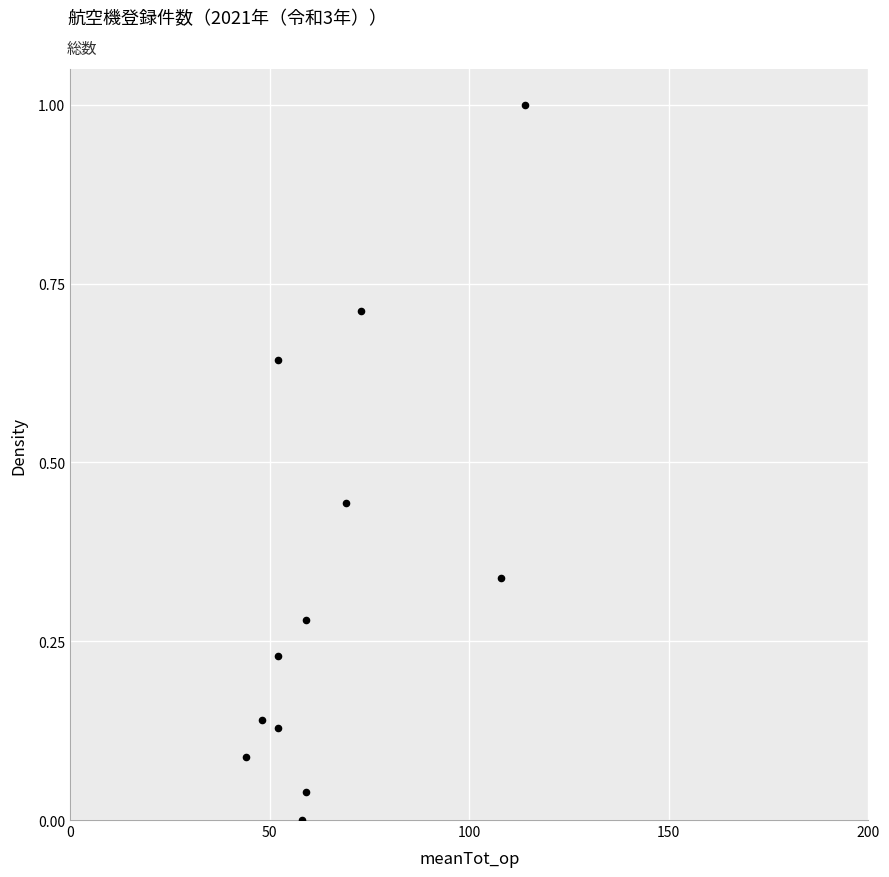

What is the range of X values (max minus min)?

70.0